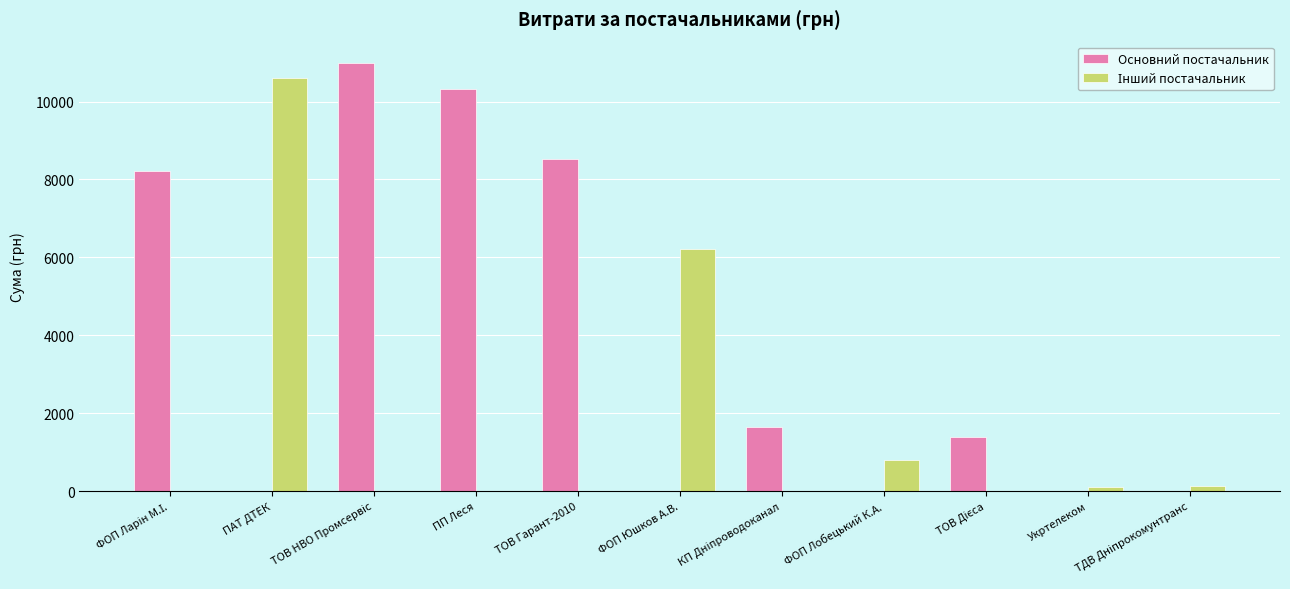

Which series has the largest total across all categories?

Основний постачальник